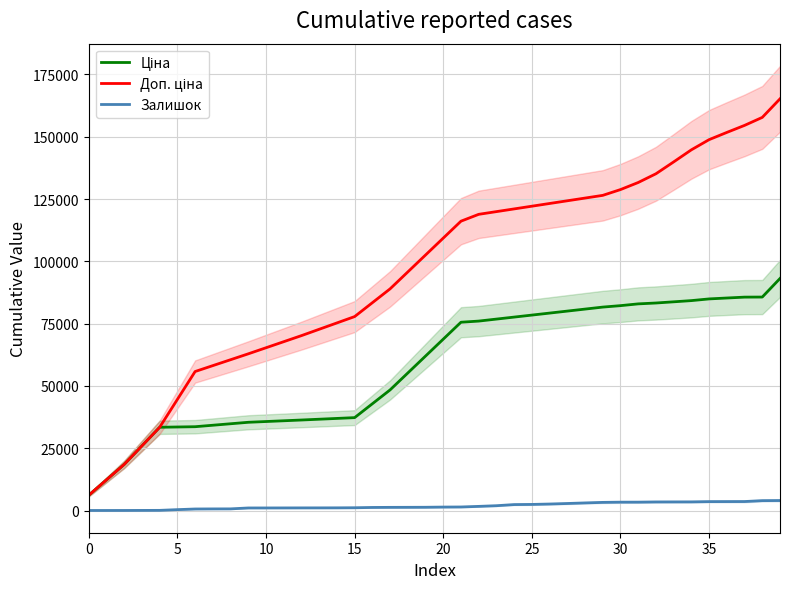

True or false: Ціна has more than 2 interior local peaks.

False